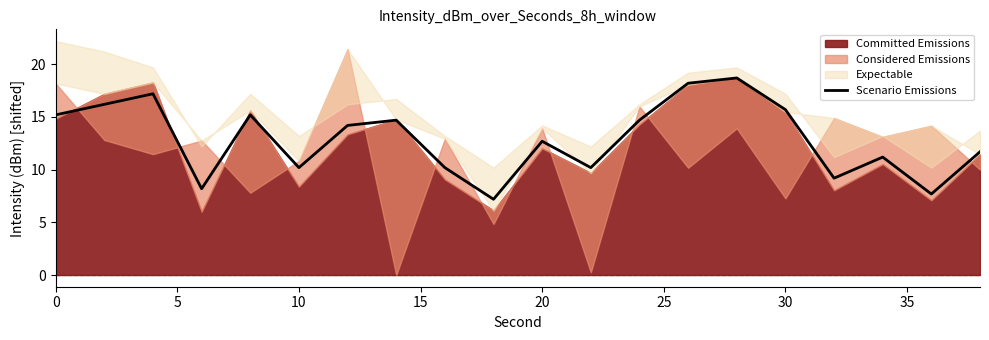

What is the highest value of the Scenario Emissions series?

18.7